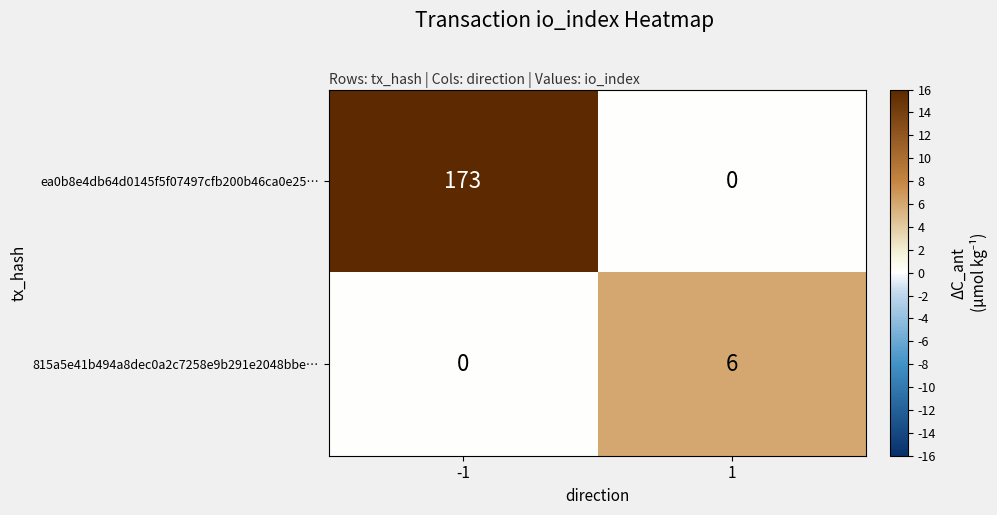

Which series has the largest range (max minus min)?

ea0b8e4db64d0145f5f07497cfb200b46ca0e25…